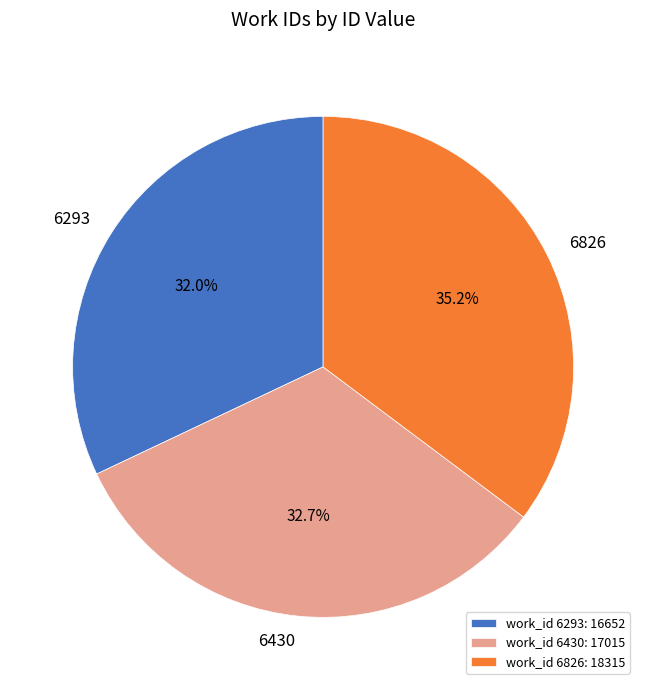

Count the number of slices in the pie.

3